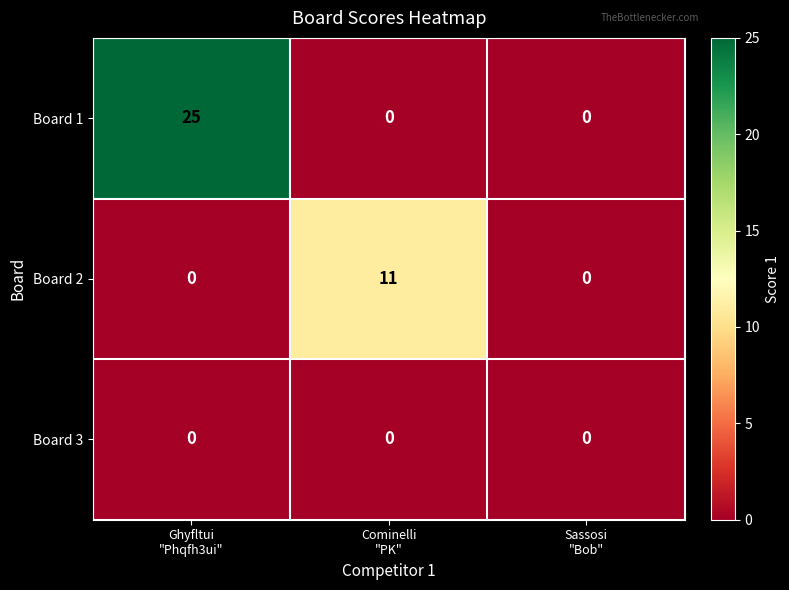

How many data points does each series have?

3